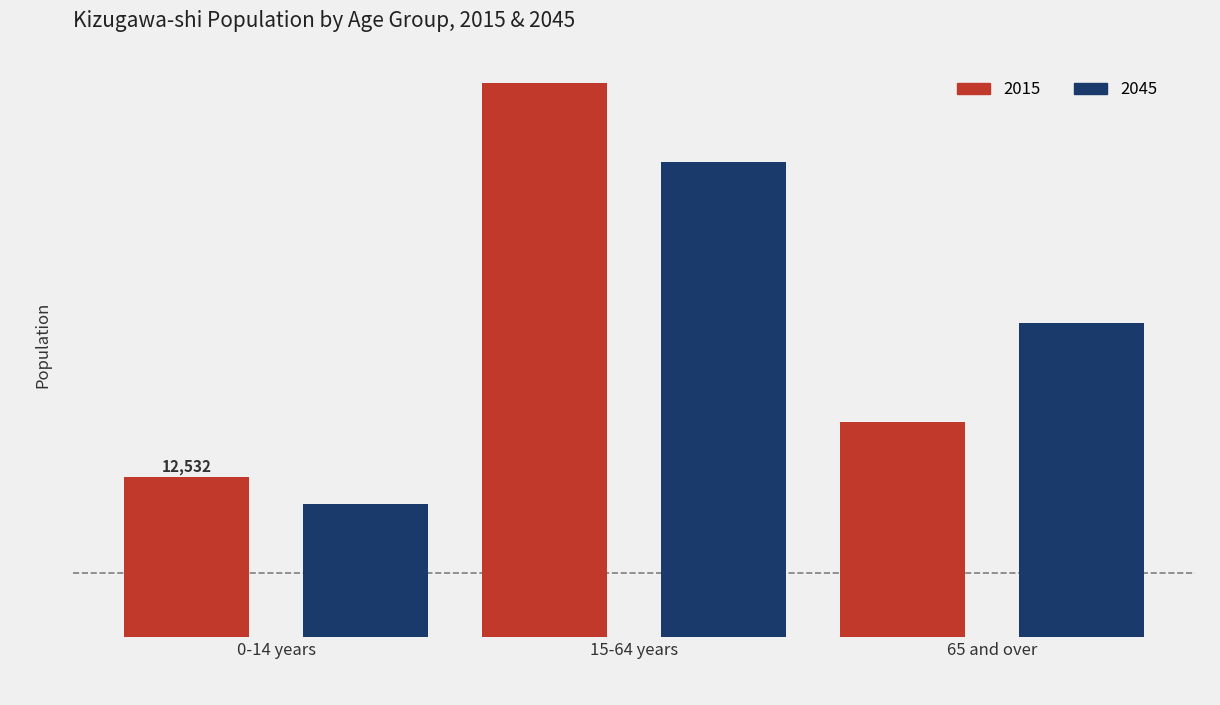

At 0-14 years, list the series in order from smallest to largest.

2045, 2015